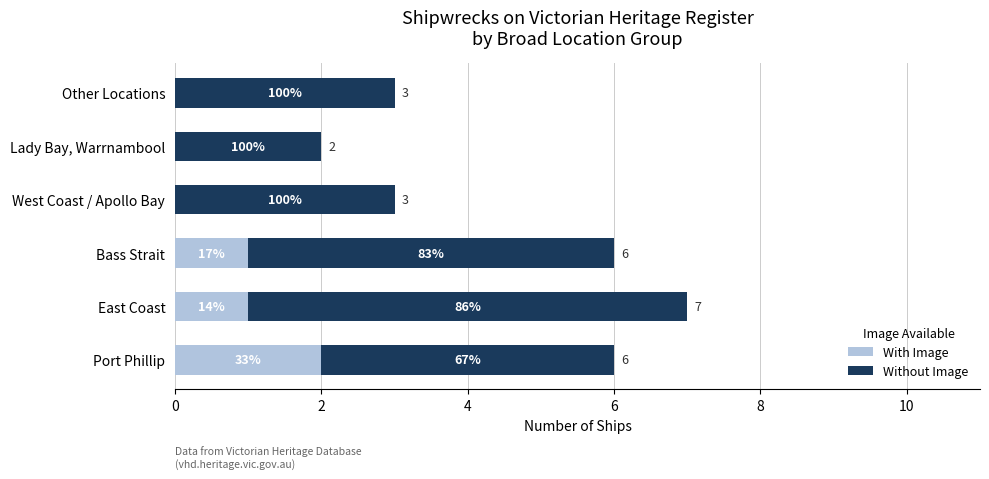

What is the value of the With Image bar at the 1st from the left?

2